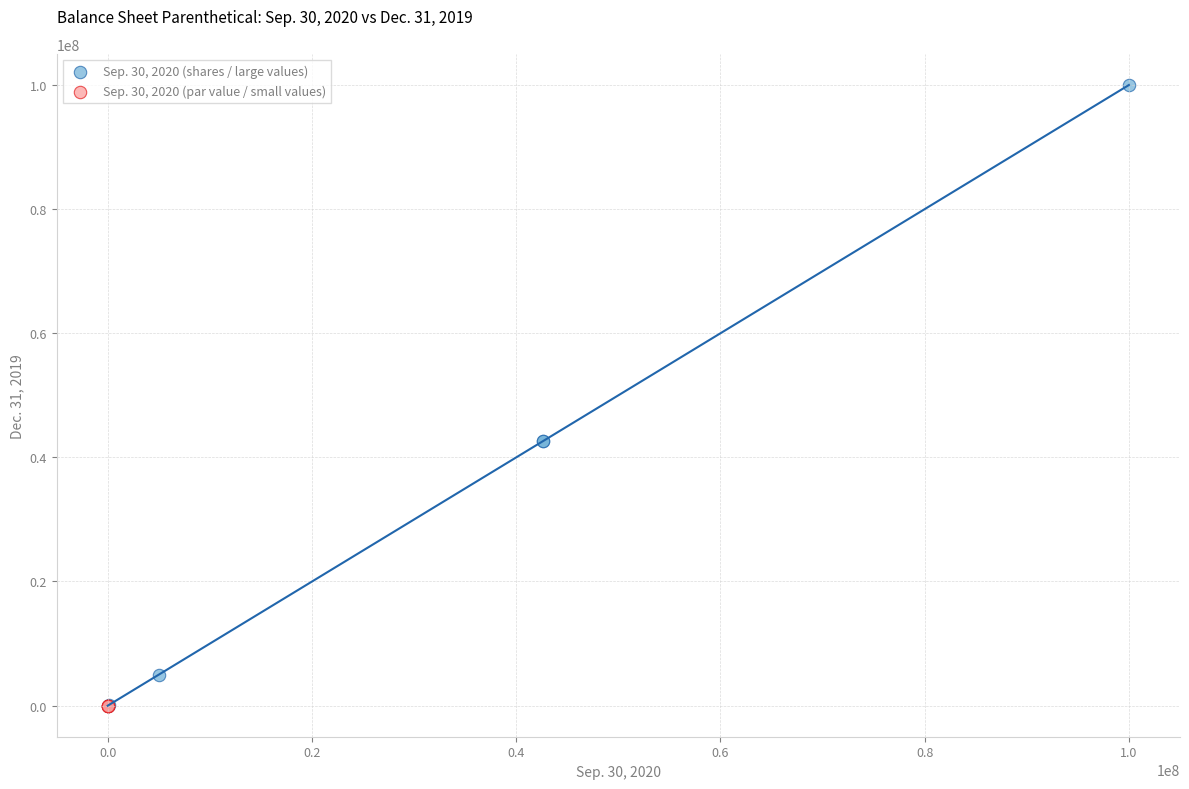

Which series has the widest spread of Y values?

Sep. 30, 2020 (shares / large values)